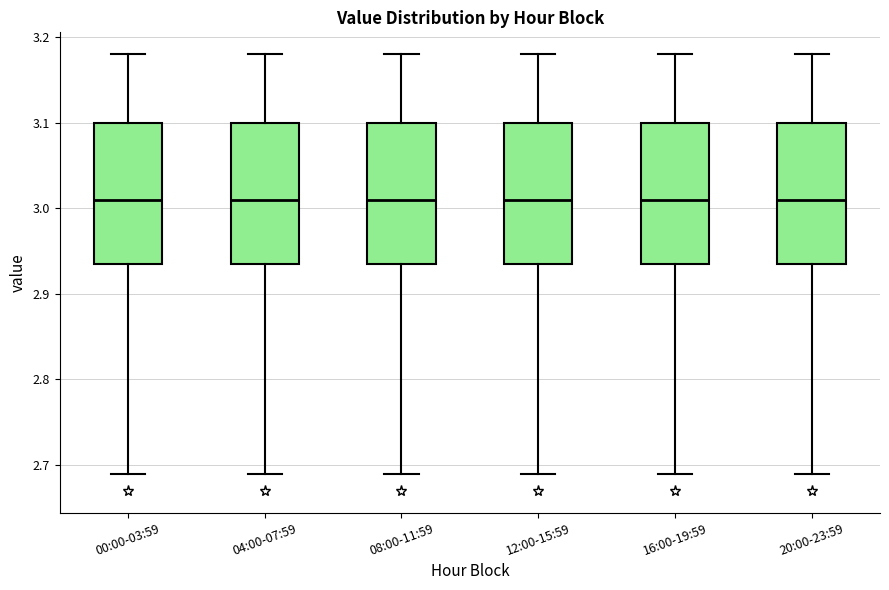

Reading left to right, transcribe this box plot: for each box, give where its median line is, the range the box spans, and where its two whiskers end, as read against the y-axis. The values are not printed on the chart, so give them approximately, as read against the axis.

00:00-03:59: median 3.01, box 2.94 to 3.10, whiskers 2.69 to 3.18
04:00-07:59: median 3.01, box 2.94 to 3.10, whiskers 2.69 to 3.18
08:00-11:59: median 3.01, box 2.94 to 3.10, whiskers 2.69 to 3.18
12:00-15:59: median 3.01, box 2.94 to 3.10, whiskers 2.69 to 3.18
16:00-19:59: median 3.01, box 2.94 to 3.10, whiskers 2.69 to 3.18
20:00-23:59: median 3.01, box 2.94 to 3.10, whiskers 2.69 to 3.18